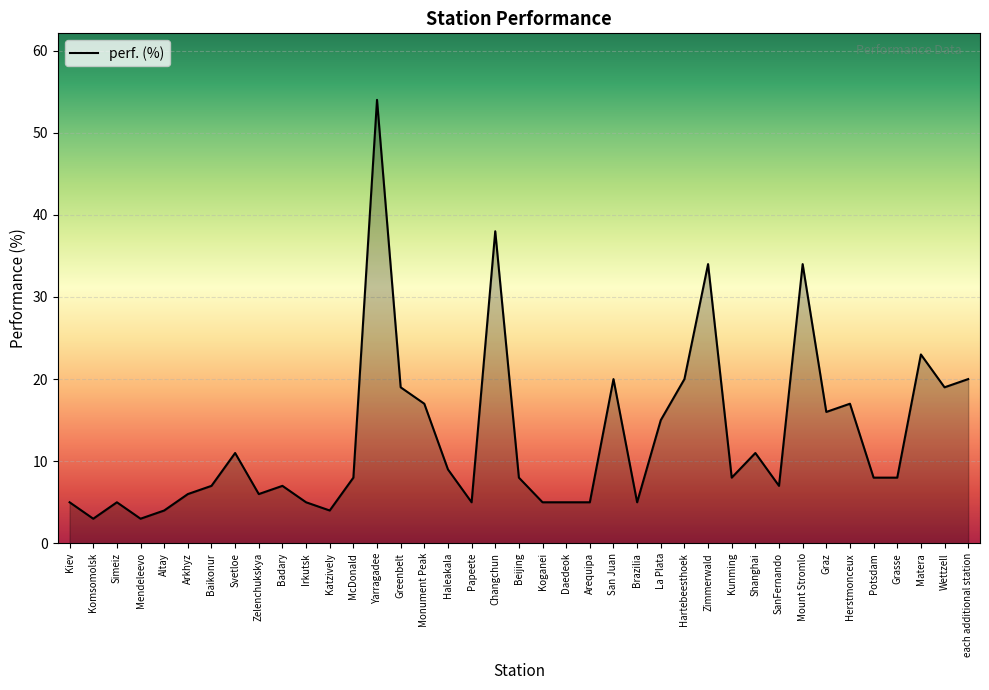

The chart shows a value of 18 at Svetloe. True or false?

False